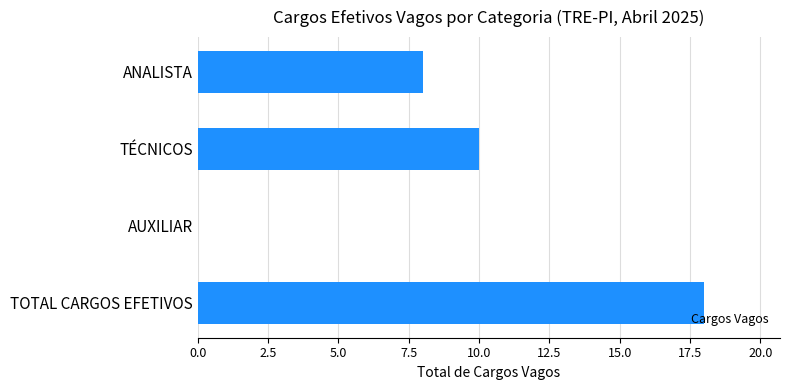

Reading top to bottom, list all the values displayed in this chart.

ANALISTA=8	TÉCNICOS=10	AUXILIAR=0	TOTAL CARGOS EFETIVOS=18